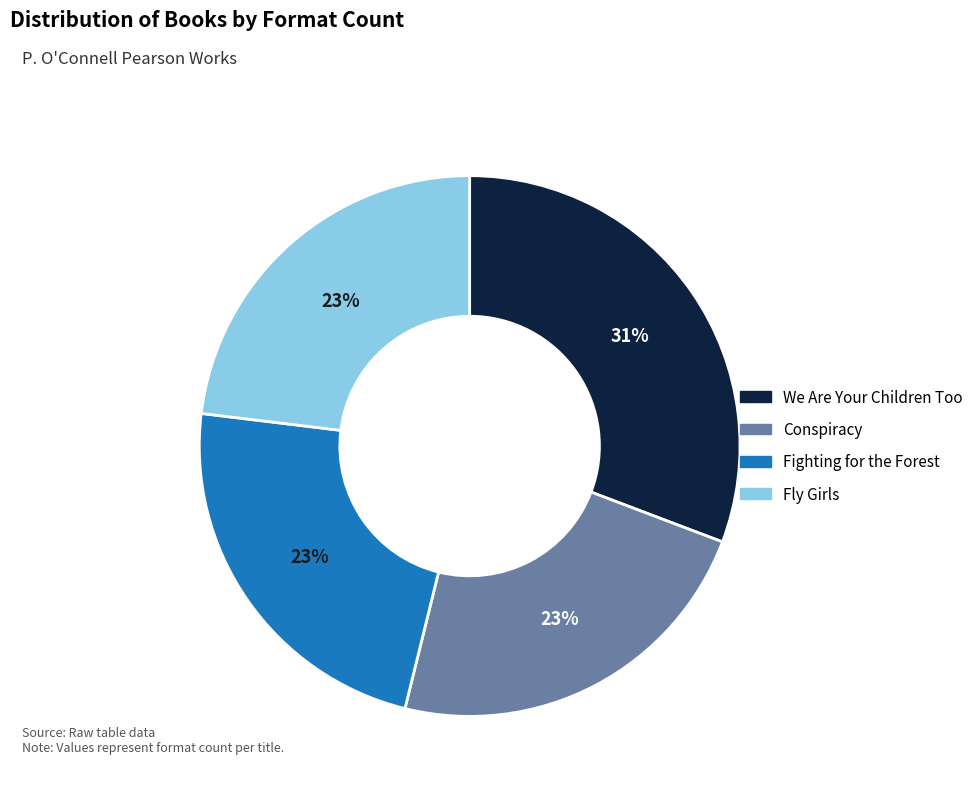

How many segments does this pie chart have?

4